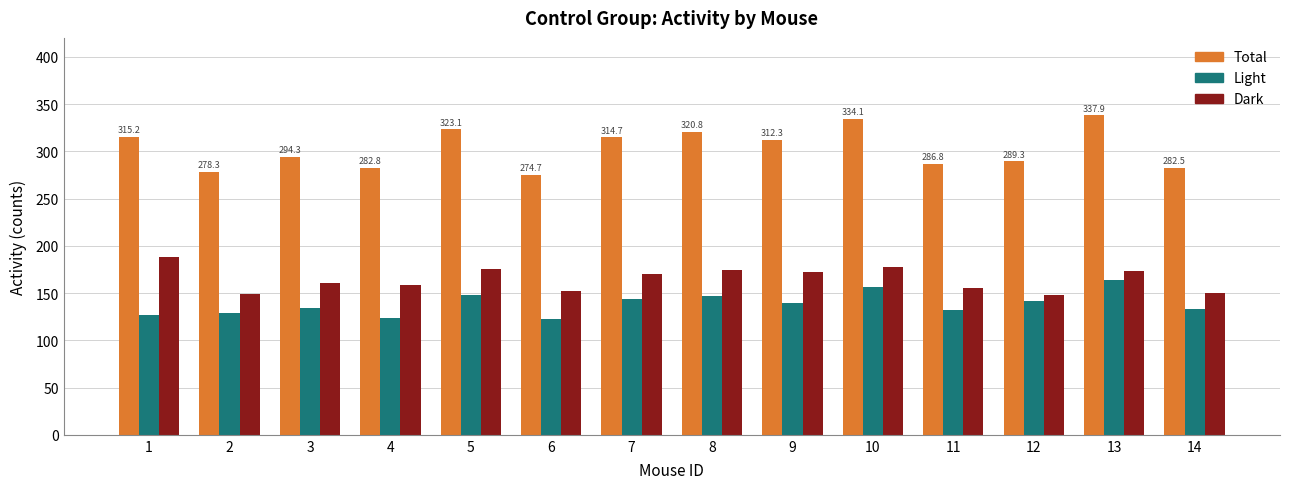

Is the value of Dark at 10 greater than the value of Light at 7?

Yes